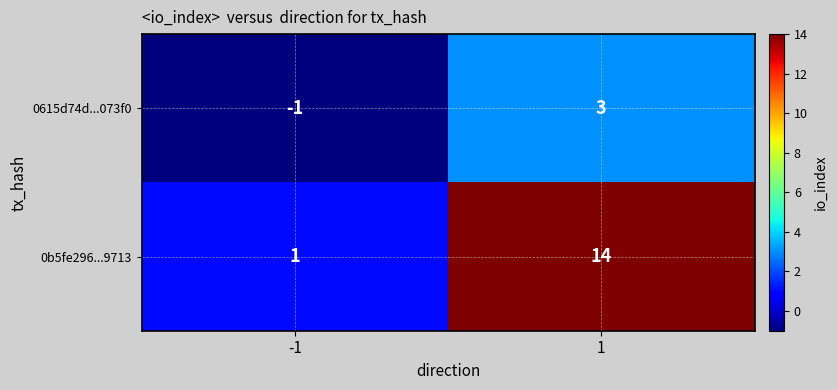

Which series has the widest spread of values?

0b5fe296...9713